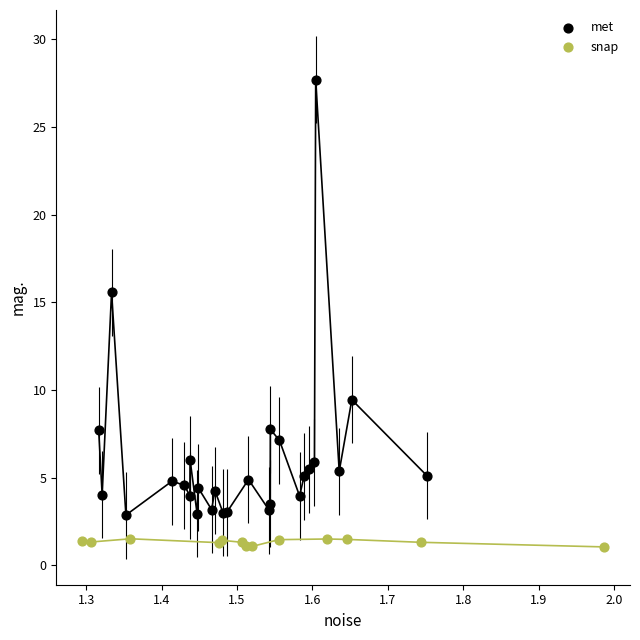

Which series reaches the minimum Y coordinate?

snap